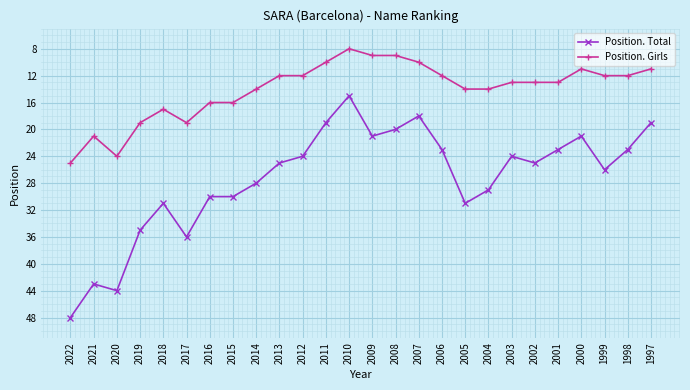

Which series has the widest spread of values?

Position. Total